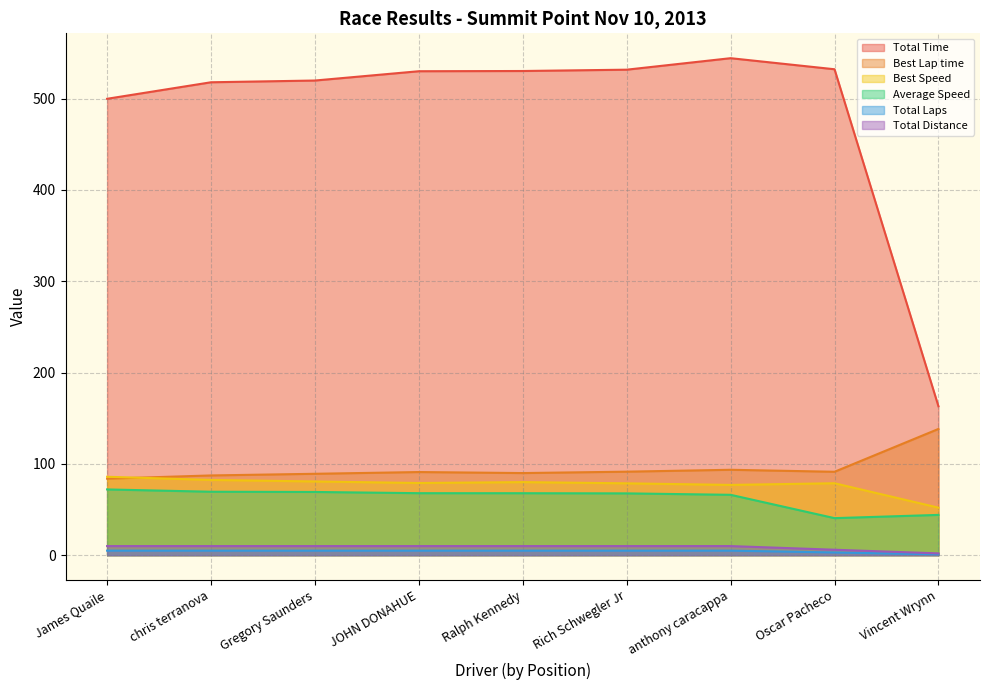

Which series changed the most between chris terranova and Vincent Wrynn?

Total Time